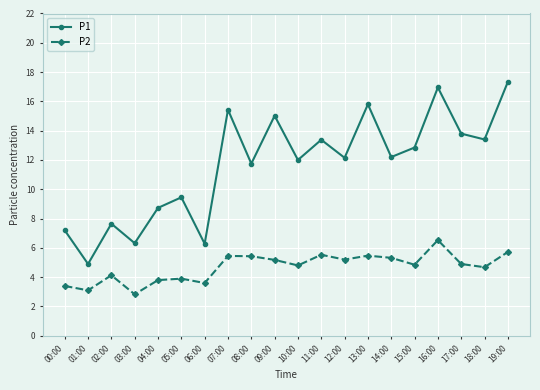

Which series has the widest spread of values?

P1